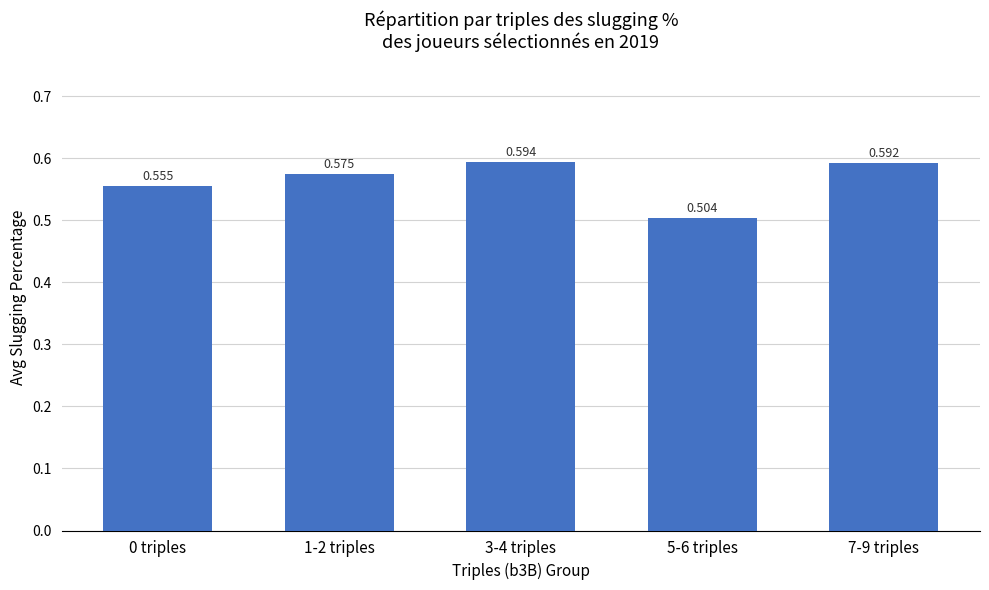

Are the bars horizontal?

No